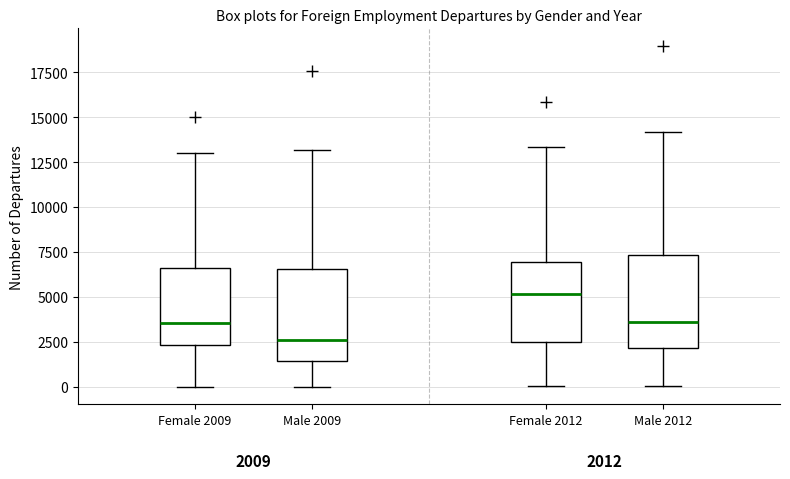

Which box's median line is the highest?

Female 2012